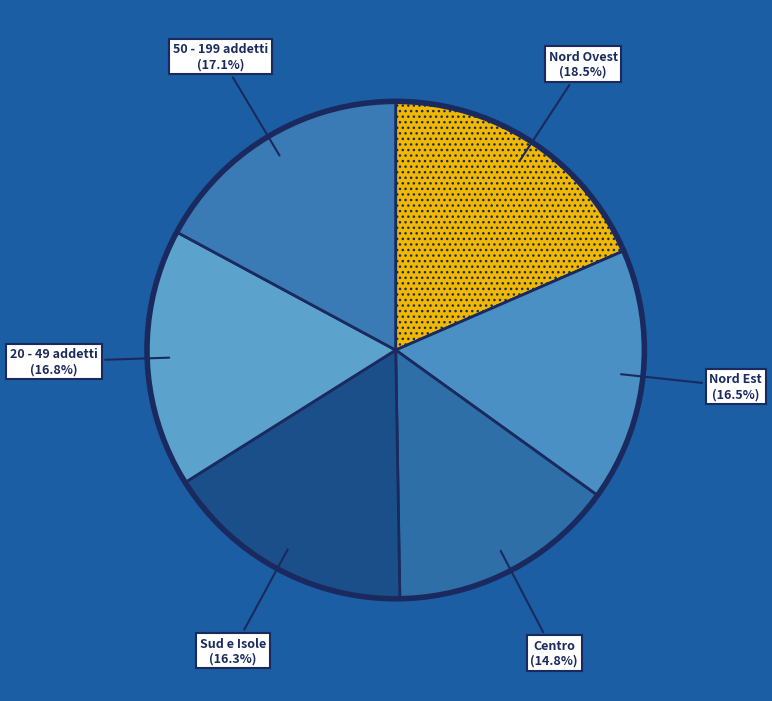

How many slices are in this pie chart?

6